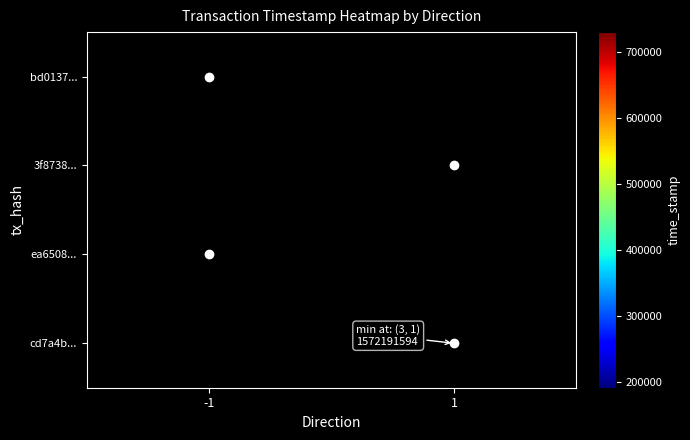

Rank the series by their maximum value, from lowest to highest.

bd0137..., 3f8738..., ea6508..., cd7a4b...